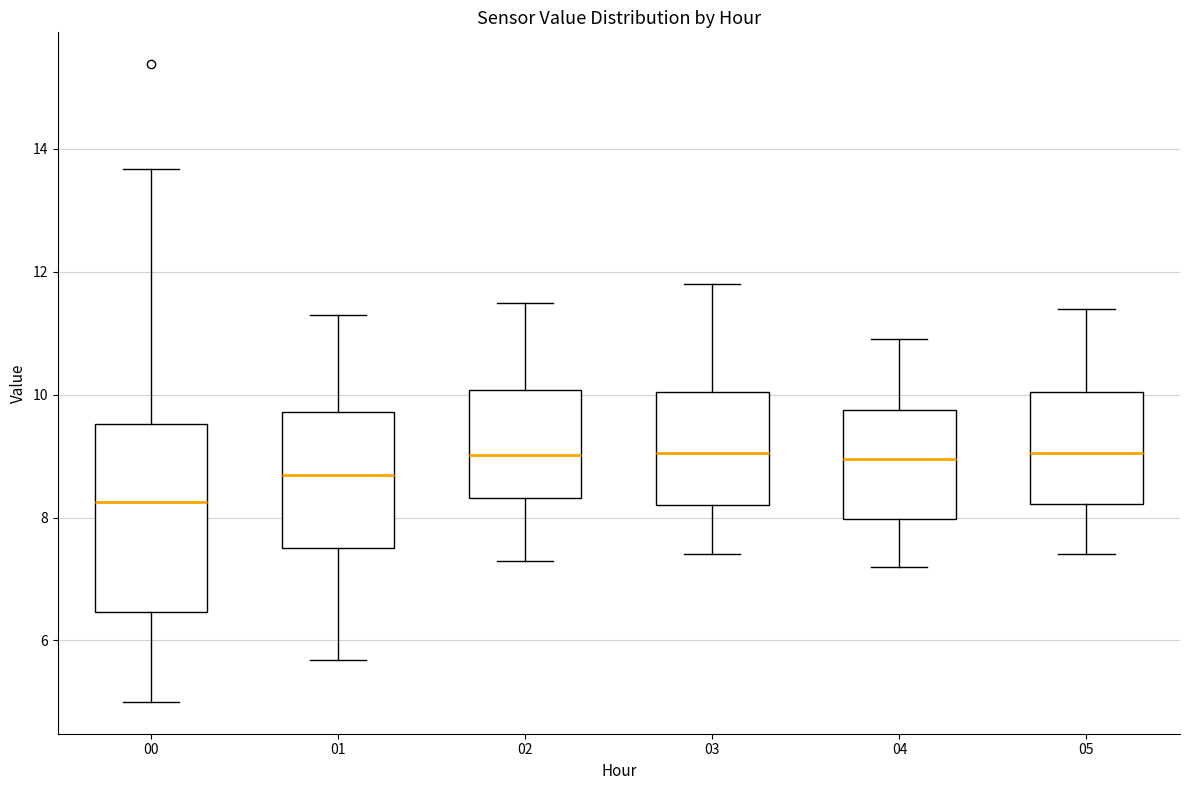

Comparing the boxes themselves (not the whiskers), which one is the tallest?

00